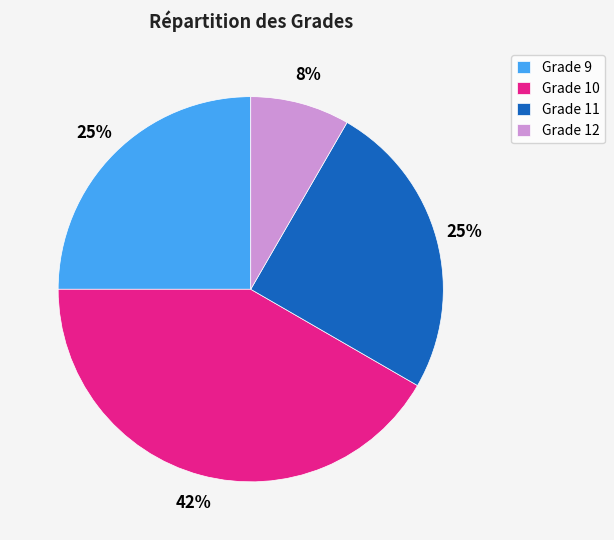

To the nearest percent, what percentage of the pie is Grade 9?

25%